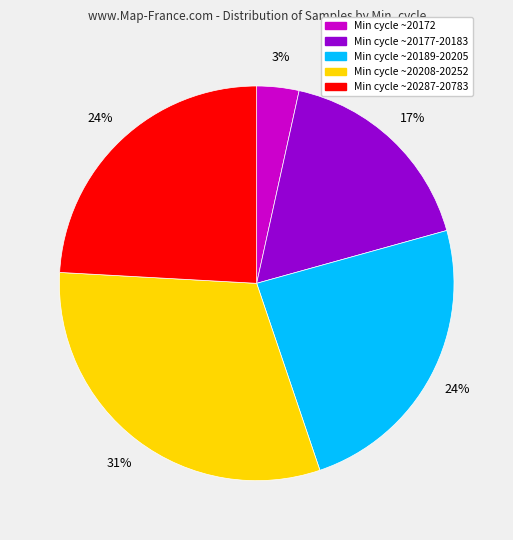

Does any single category account for the majority?

No